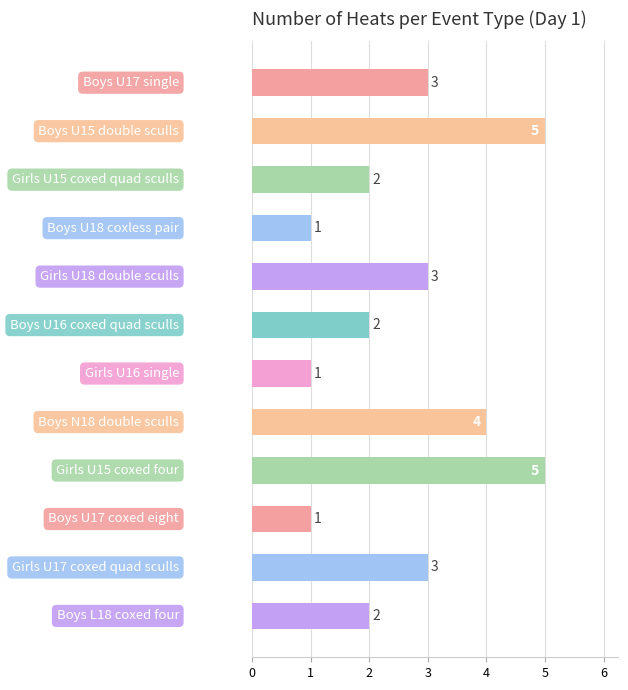

What is the greatest value displayed?

5